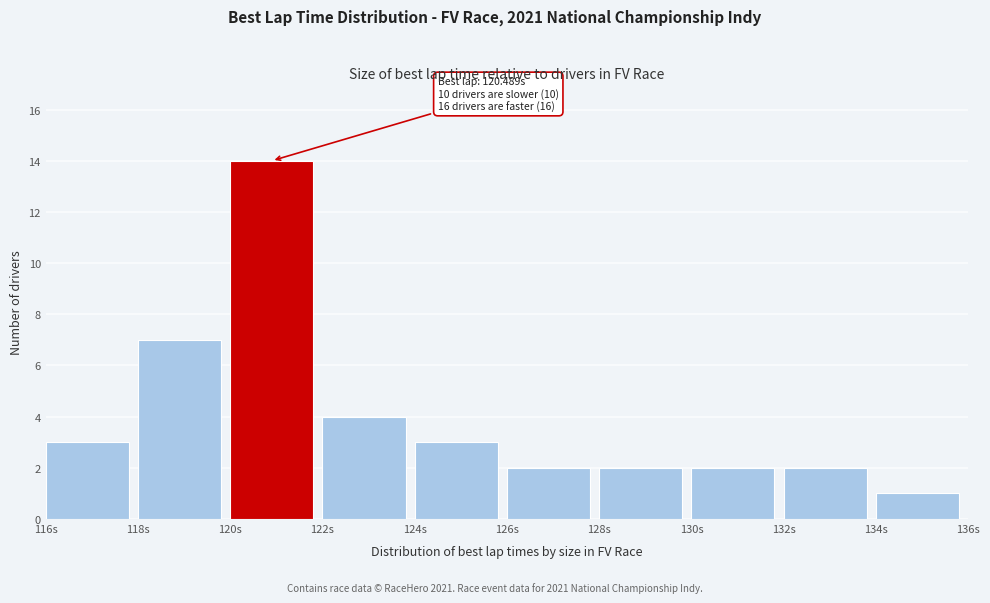

Which range on the x-axis has the tallest bar?

120 to 122